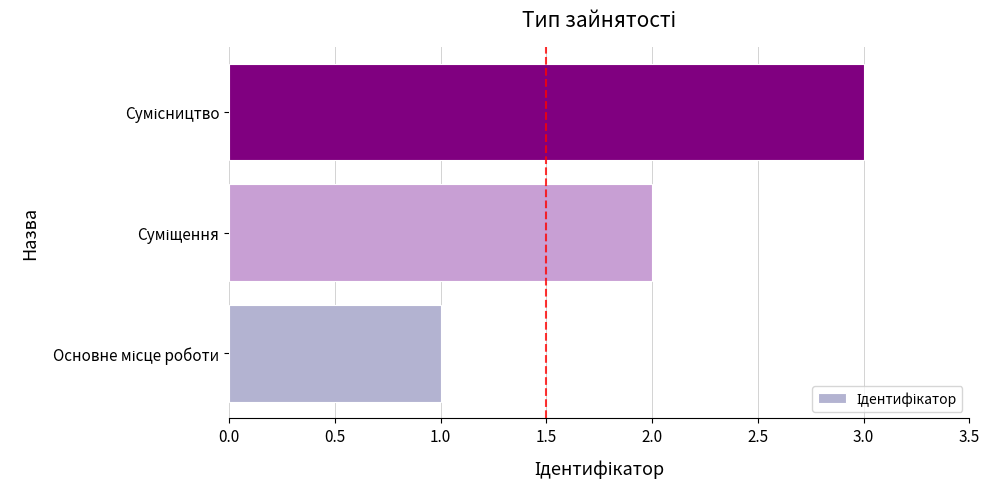

How many bars are there in total?

3